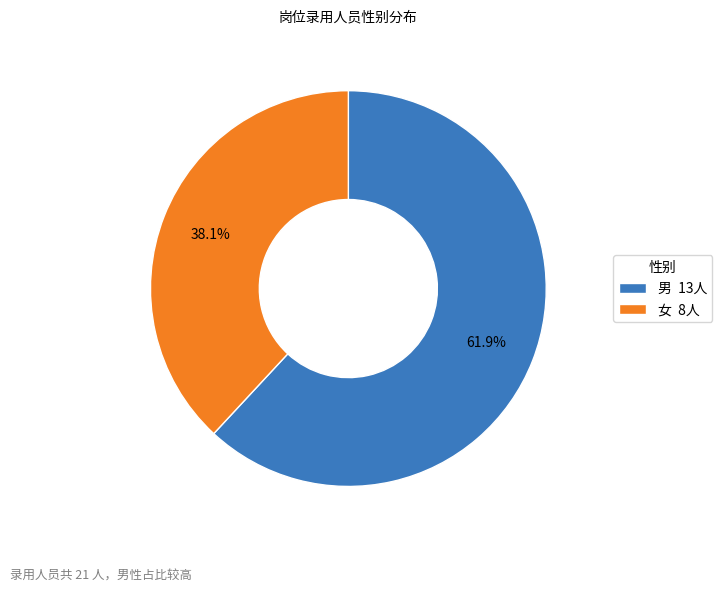

How many slices are in this pie chart?

2